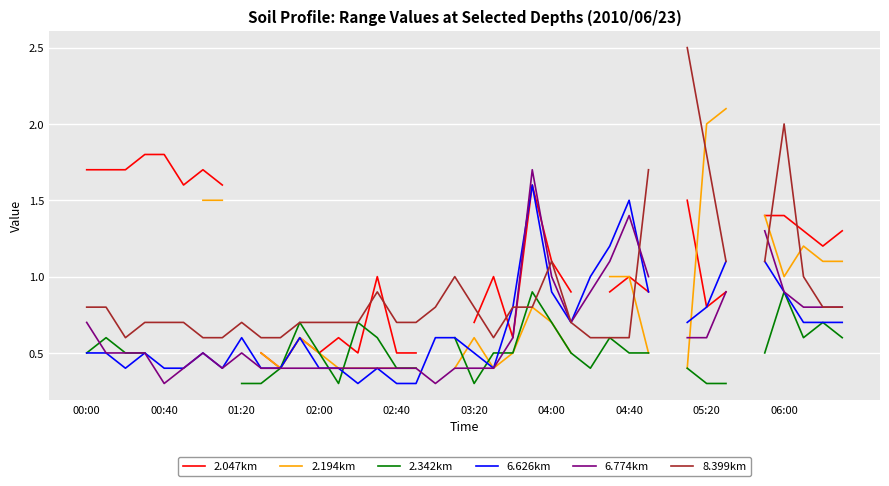

True or false: 2.194km has a value of 0.6 at 35.

False